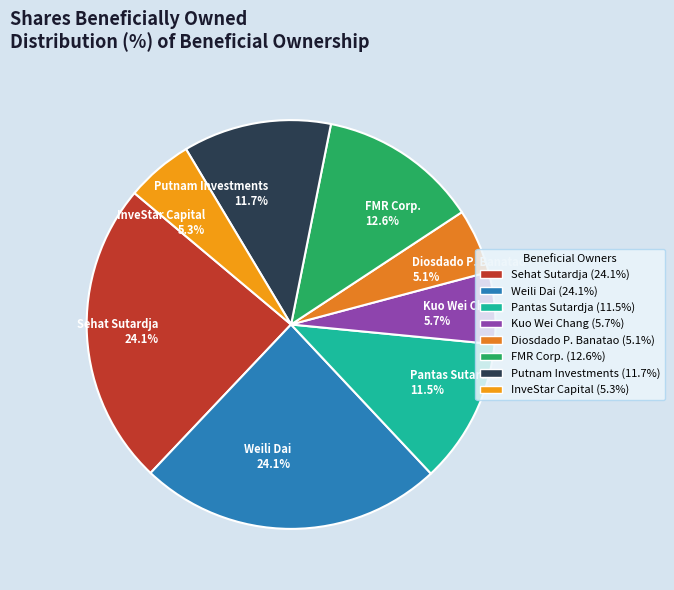

What percentage is the Putnam Investments slice, to the nearest percent?

12%